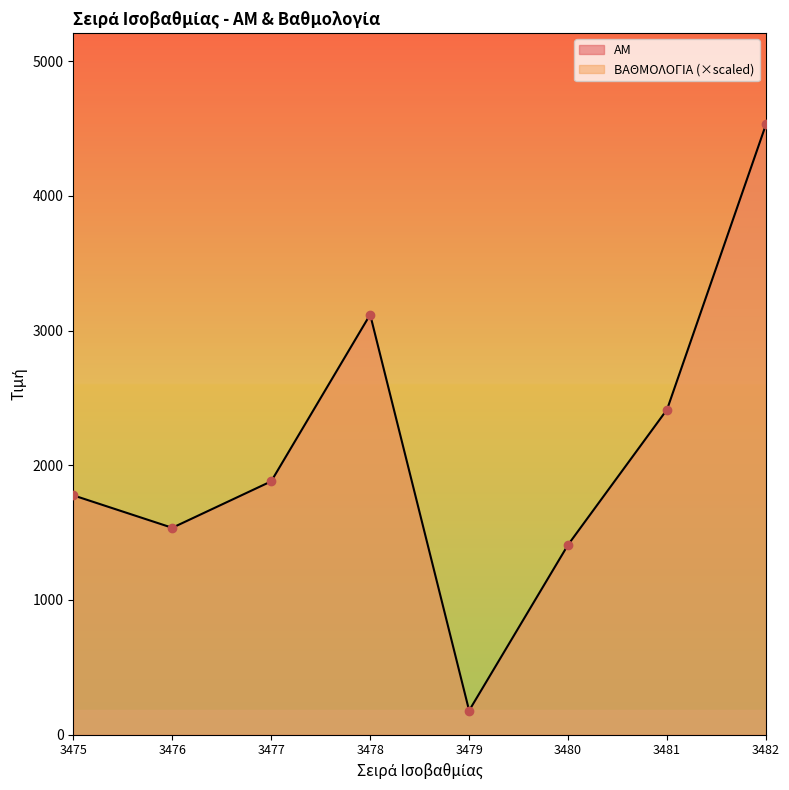

What is the change in value from 3477 to 3479?

-1702